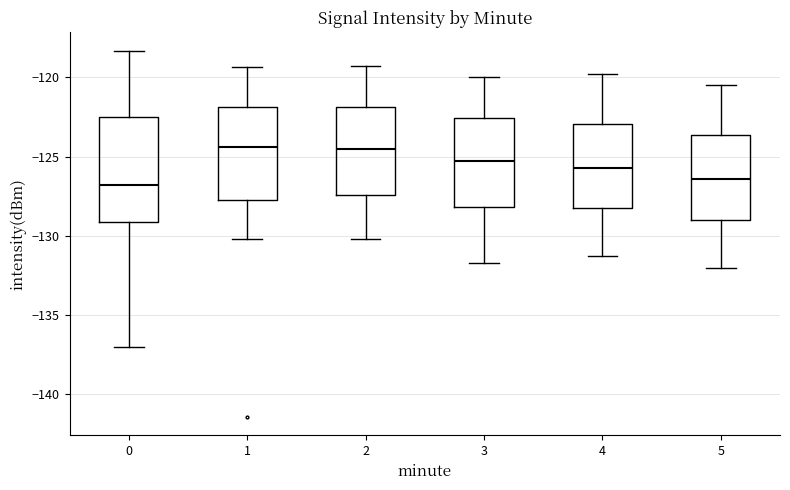

Reading left to right, transcribe this box plot: for each box, give where its median line is, the range the box spans, and where its two whiskers end, as read against the y-axis. The values are not printed on the chart, so give them approximately, as read against the axis.

0: median -127.0, box -129.0 to -122.5, whiskers -137.0 to -118.5
1: median -124.5, box -127.5 to -122.0, whiskers -130.0 to -119.5
2: median -124.5, box -127.5 to -122.0, whiskers -130.0 to -119.5
3: median -125.0, box -128.0 to -122.5, whiskers -131.5 to -120.0
4: median -125.5, box -128.0 to -123.0, whiskers -131.5 to -120.0
5: median -126.5, box -129.0 to -123.5, whiskers -132.0 to -120.5